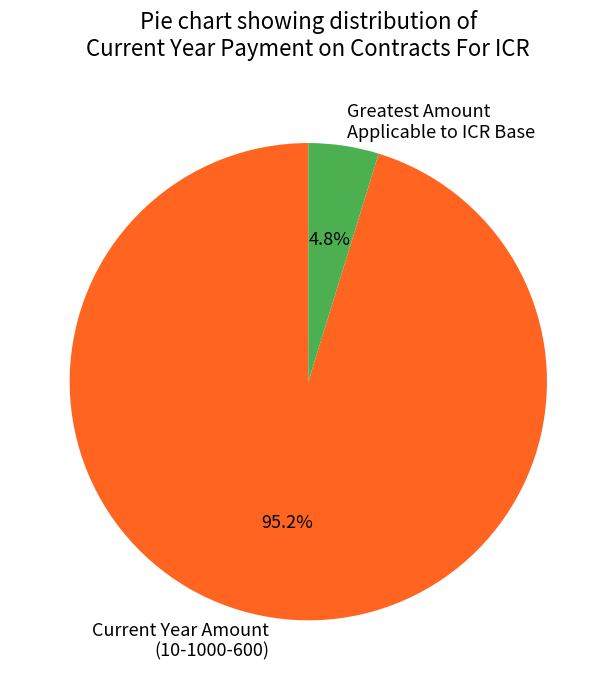

Which slice is the smallest?

Greatest Amount Applicable to ICR Base